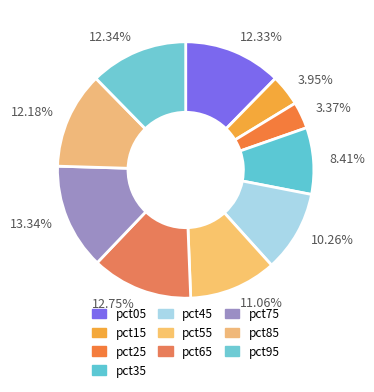

What is the smallest slice in the pie chart?

3.37%